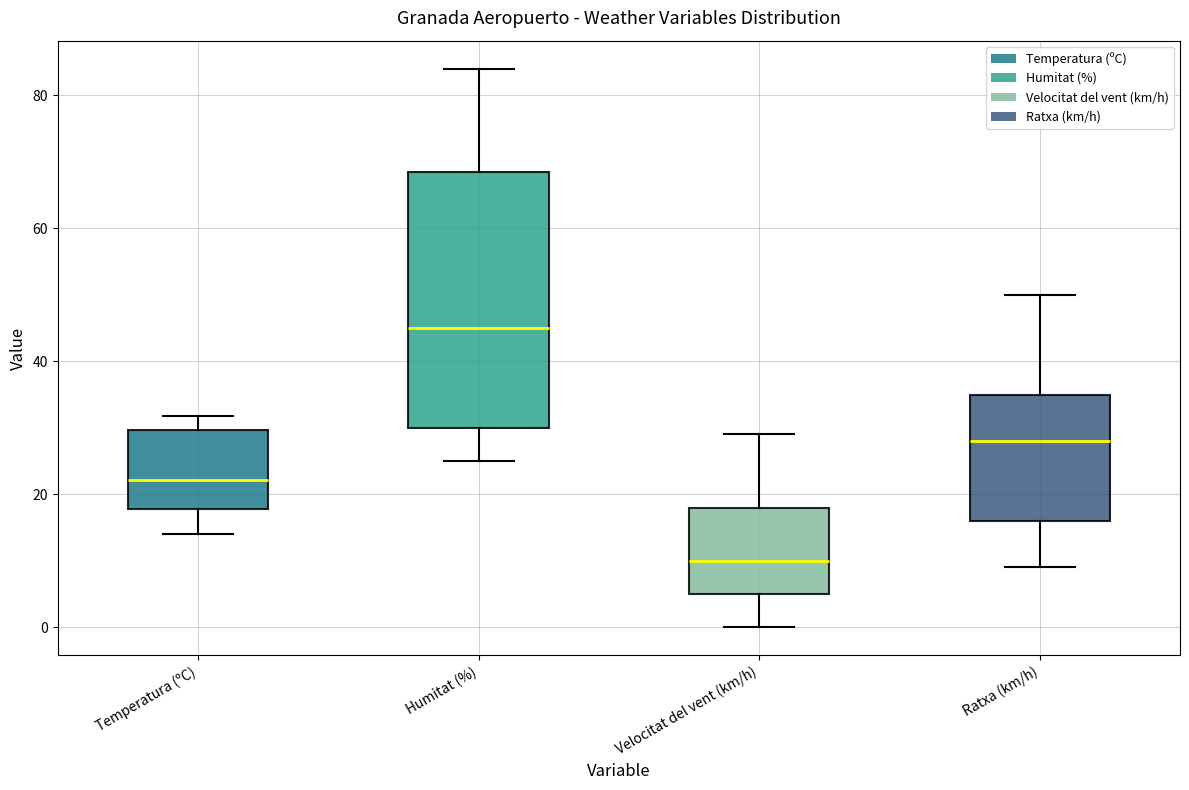

Reading left to right, transcribe this box plot: for each box, give where its median line is, the range the box spans, and where its two whiskers end, as read against the y-axis. The values are not printed on the chart, so give them approximately, as read against the axis.

Temperatura (ºC): median 22, box 18 to 30, whiskers 14 to 32
Humitat (%): median 46, box 30 to 68, whiskers 26 to 84
Velocitat del vent (km/h): median 10, box 6 to 18, whiskers 0 to 30
Ratxa (km/h): median 28, box 16 to 36, whiskers 10 to 50